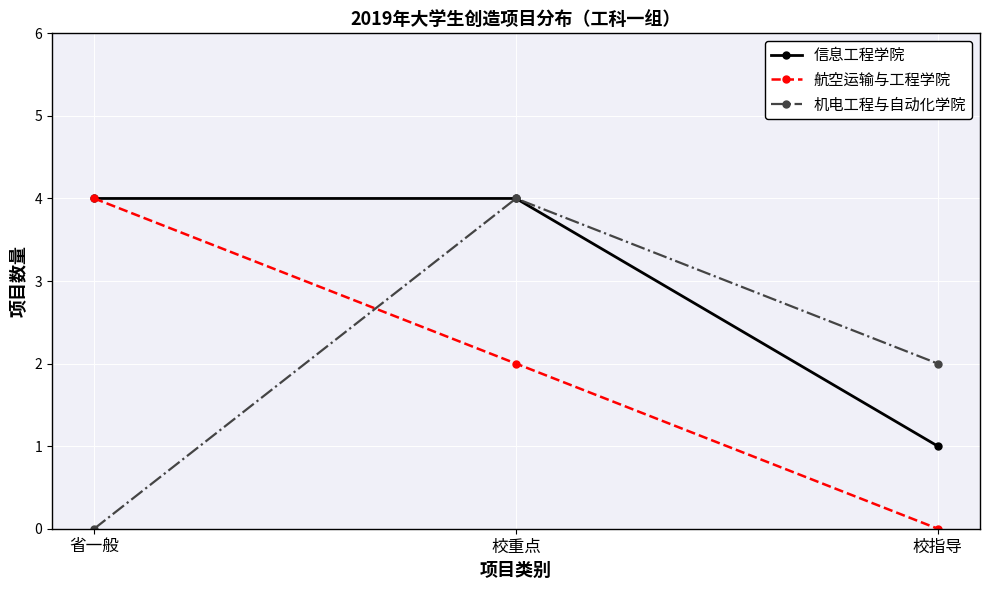

Between 省一般 and 校指导, which series saw the biggest shift?

航空运输与工程学院